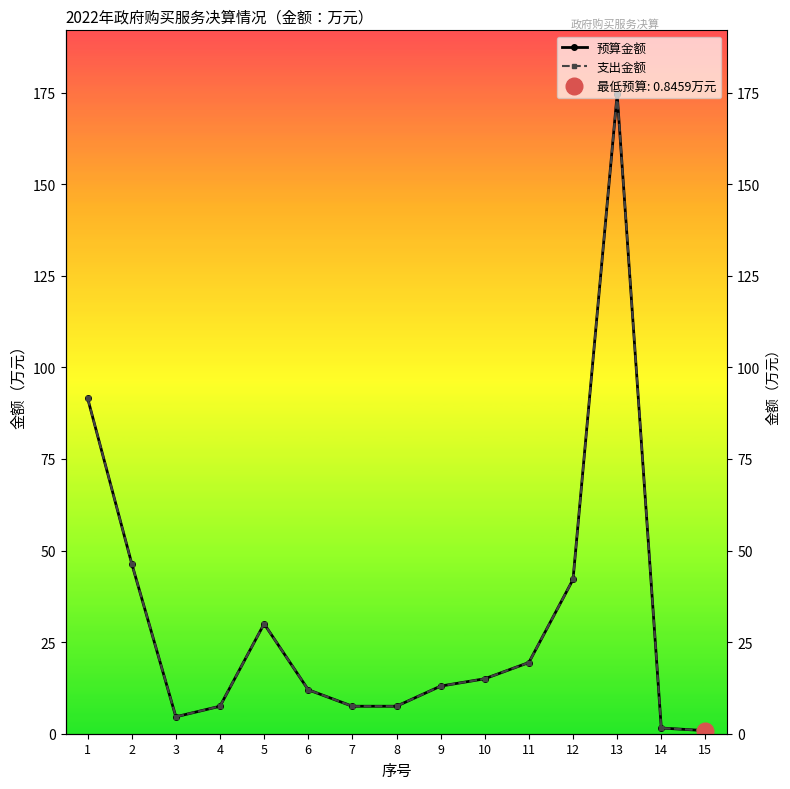

How many interior local peaks does the 支出金额 series have?

2